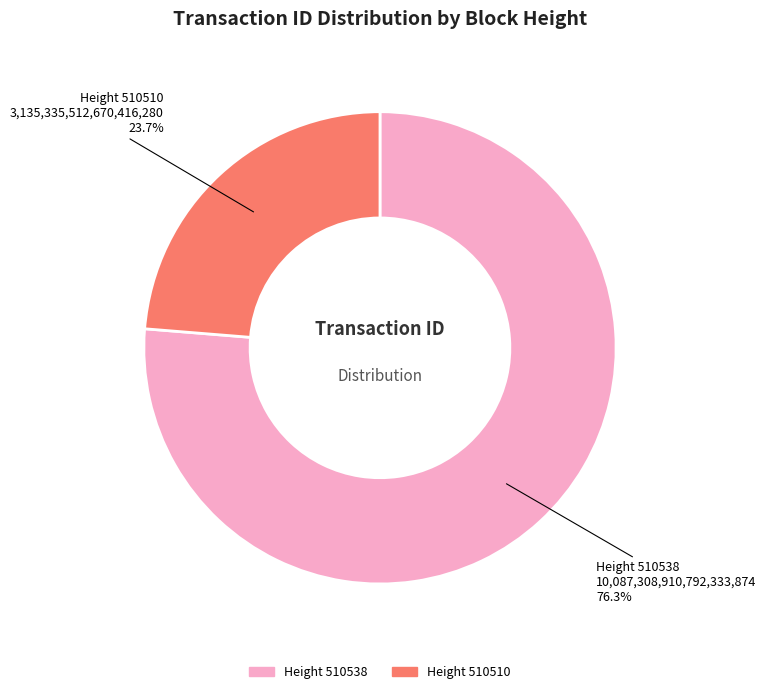

Does any single category account for the majority?

Yes